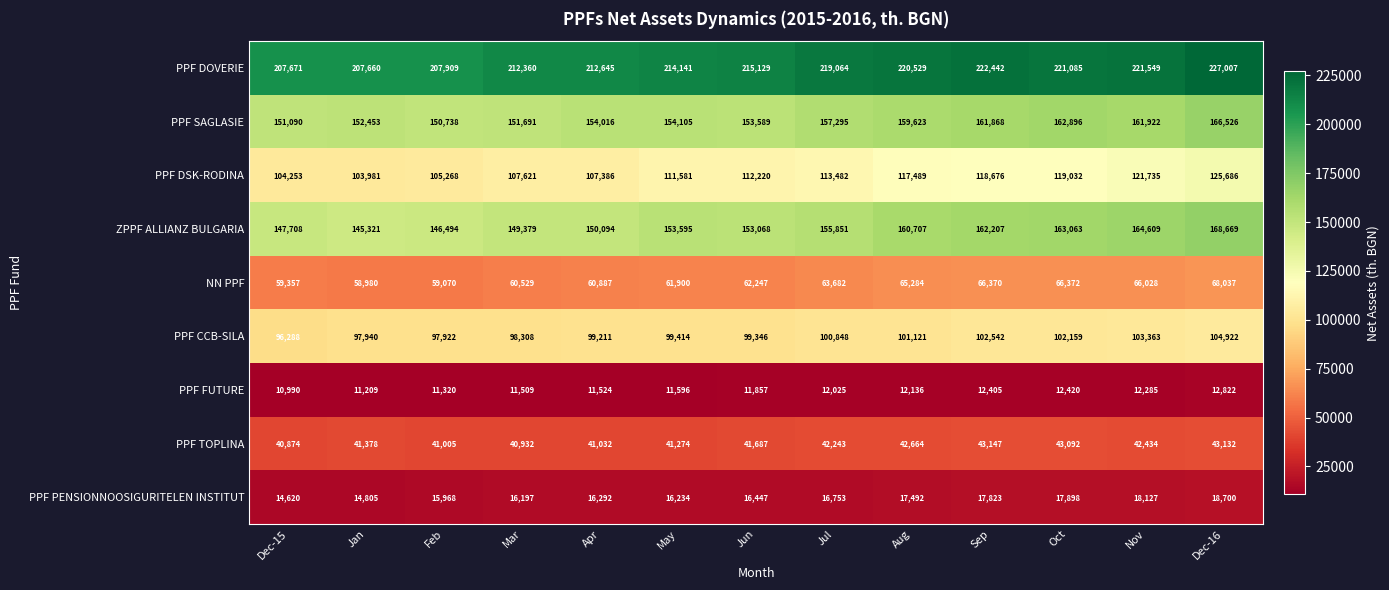

Rank the series by their maximum value, from highest to lowest.

PPF DOVERIE, ZPPF ALLIANZ BULGARIA, PPF SAGLASIE, PPF DSK-RODINA, PPF CCB-SILA, NN PPF, PPF TOPLINA, PPF PENSIONNOOSIGURITELEN INSTITUT, PPF FUTURE